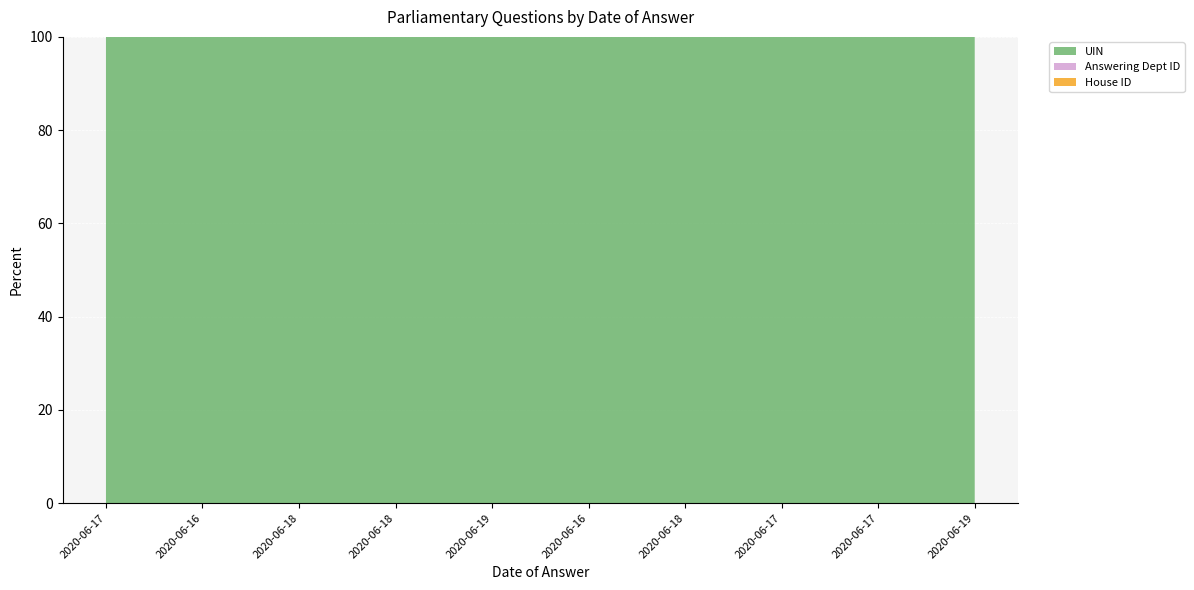

Reading left to right, extract all data points from this chart.

UIN: 2020-06-17=59258	2020-06-16=58751	2020-06-18=58724	2020-06-18=58725	2020-06-19=58726	2020-06-16=58703	2020-06-18=58704	2020-06-17=58705	2020-06-17=58706	2020-06-19=58783
Answering Dept ID: 2020-06-17=10	2020-06-16=10	2020-06-18=10	2020-06-18=10	2020-06-19=10	2020-06-16=10	2020-06-18=10	2020-06-17=10	2020-06-17=10	2020-06-19=10
House ID: 2020-06-17=1	2020-06-16=1	2020-06-18=1	2020-06-18=1	2020-06-19=1	2020-06-16=1	2020-06-18=1	2020-06-17=1	2020-06-17=1	2020-06-19=1